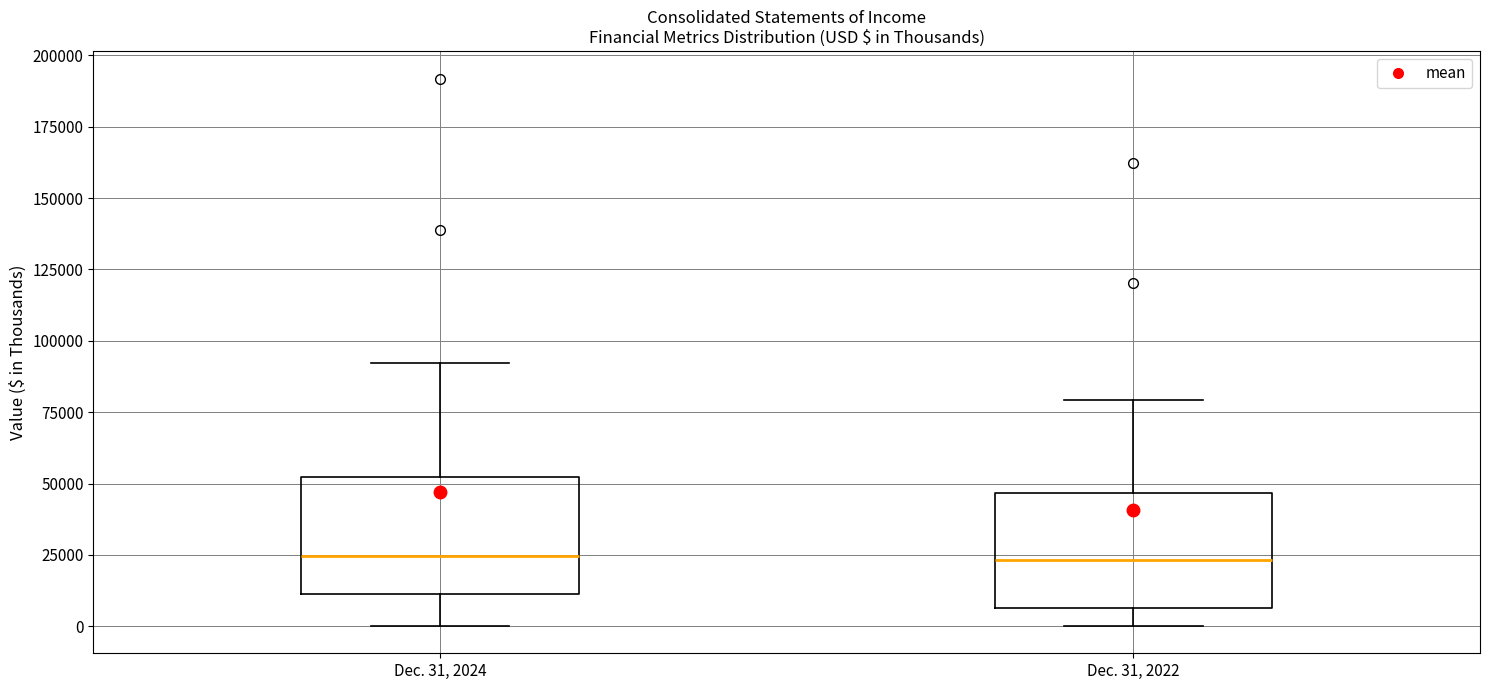

Reading left to right, transcribe this box plot: for each box, give where its median line is, the range the box spans, and where its two whiskers end, as read against the y-axis. The values are not printed on the chart, so give them approximately, as read against the axis.

Dec. 31, 2024: median 25000, box 10000 to 50000, whiskers 0 to 90000
Dec. 31, 2022: median 25000, box 5000 to 45000, whiskers 0 to 80000